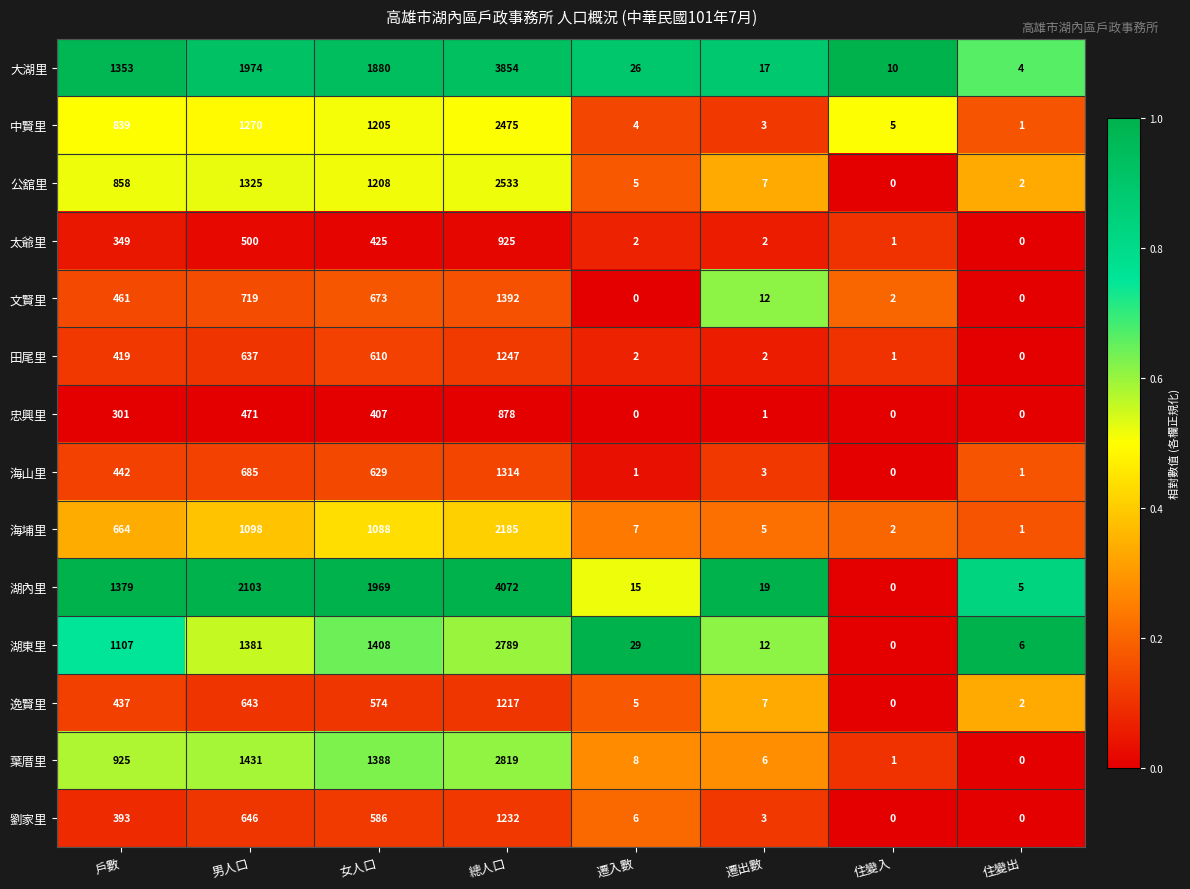

Which series has the widest spread of values?

湖內里